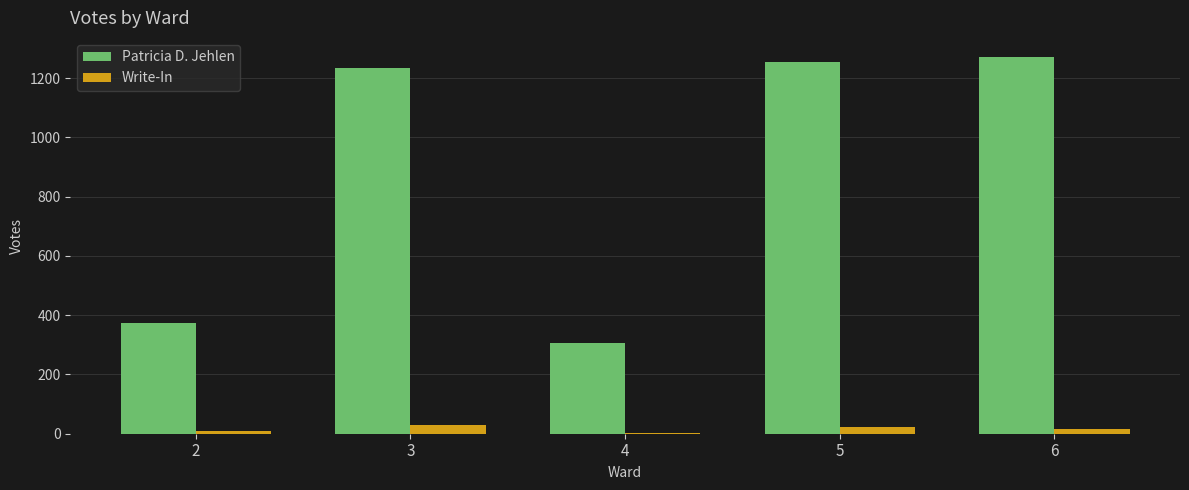

Which series has the largest total across all categories?

Patricia D. Jehlen